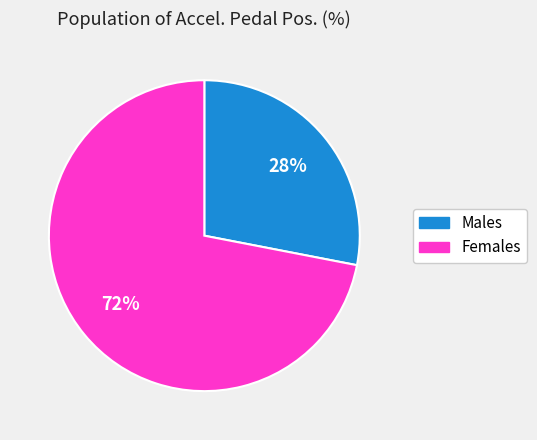

Rank the categories by value from highest to lowest.

Females, Males